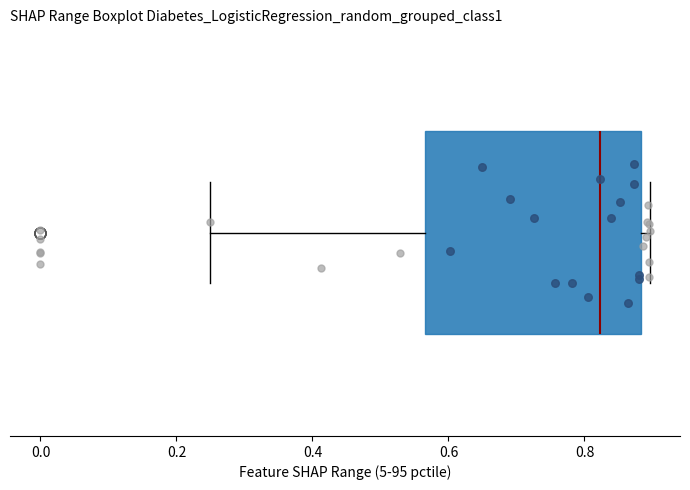

Read this box plot against the x-axis: the position of the median line, the range covered by the box, and the ends of both whiskers. The values are not printed on the chart, so give them approximately, as read against the axis.

median 0.82, box 0.56 to 0.88, whiskers 0.24 to 0.90